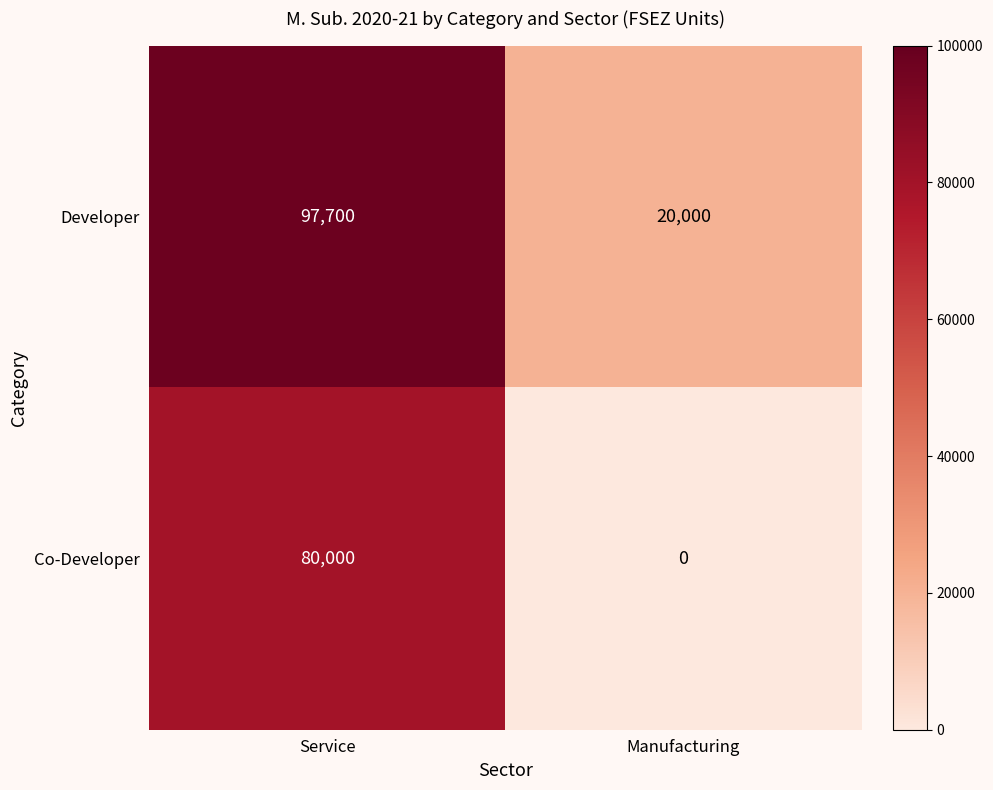

Reading left to right, extract all data points from this chart.

Developer: 97700	20000
Co-Developer: 80000	0